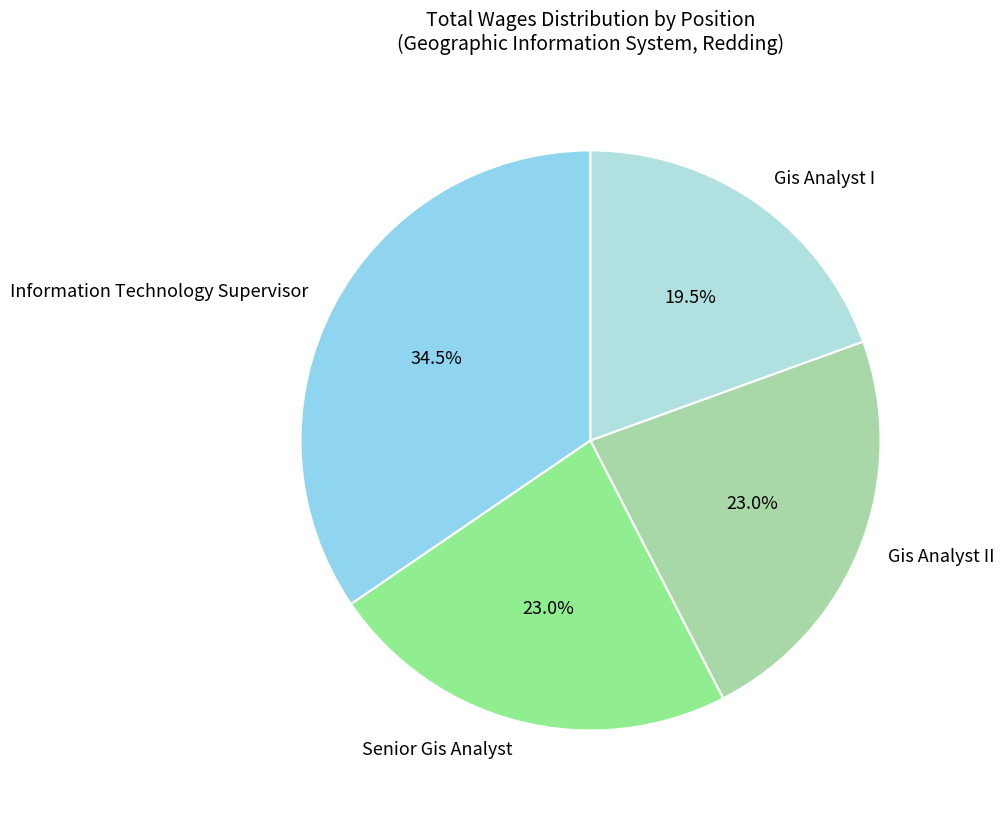

Which slice is the largest?

Information Technology Supervisor